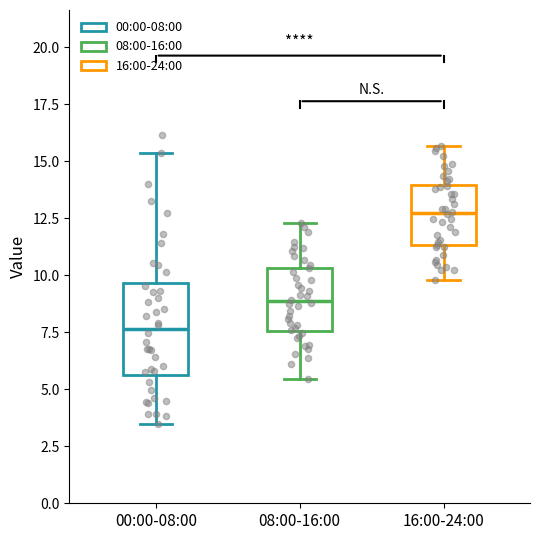

Which box's median line is the lowest?

00:00-08:00